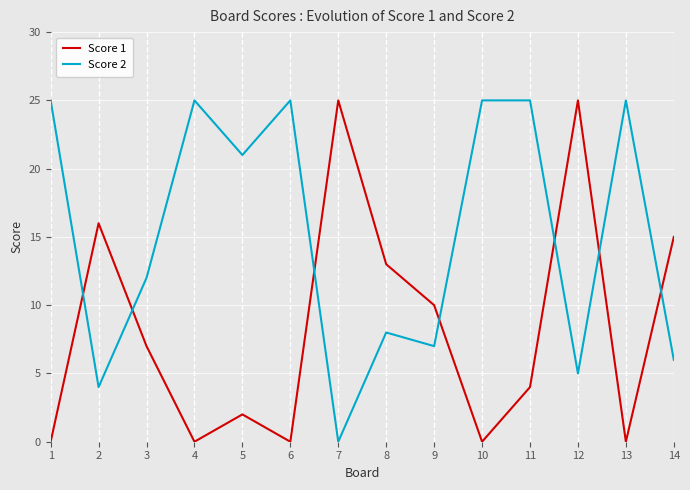

What is the approximate value of Score 1 at 14?

15